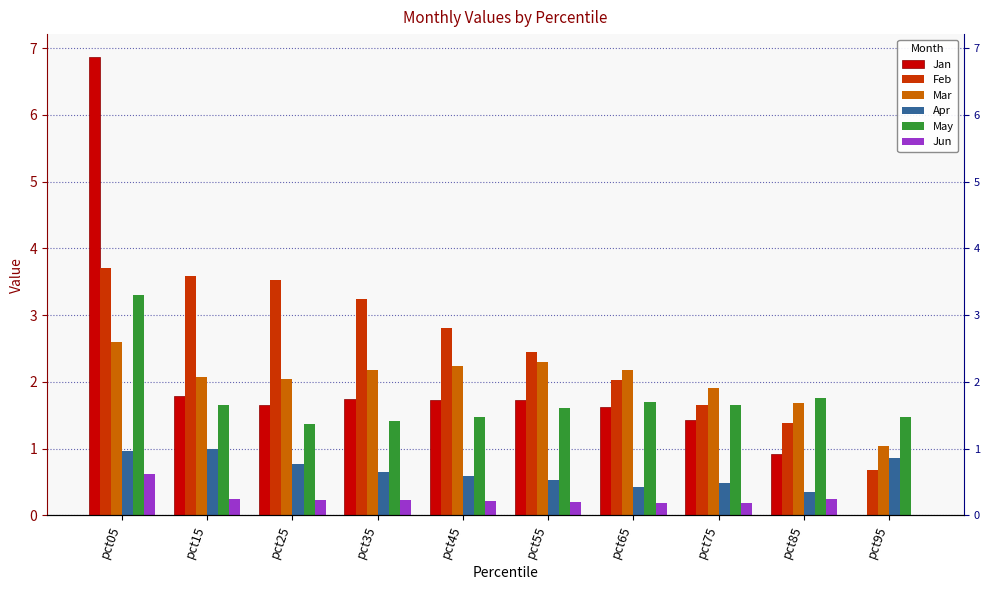

At how many categories does at least one series exceed 1?

10